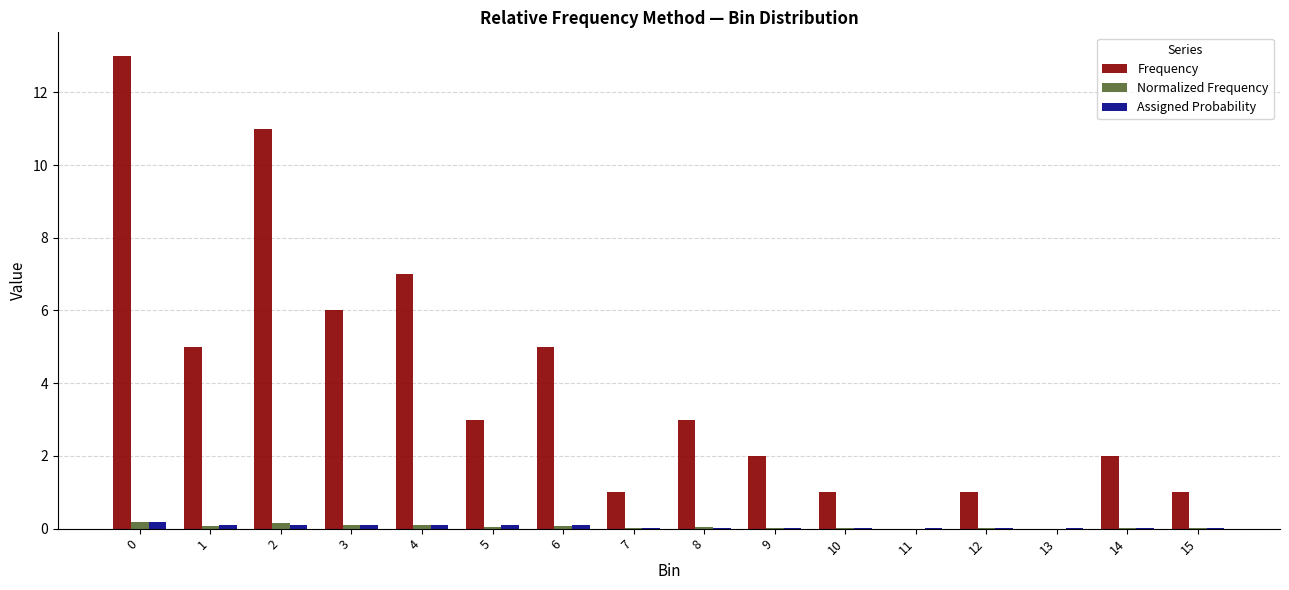

What is the sum of all Frequency values?

61.0